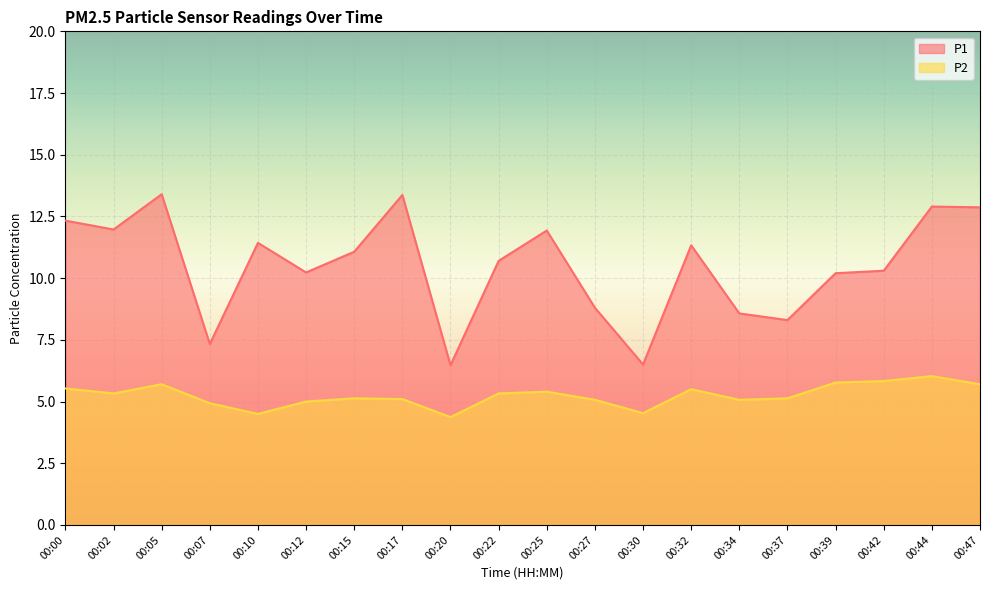

Between 00:15 and 00:22, which is larger?

00:15